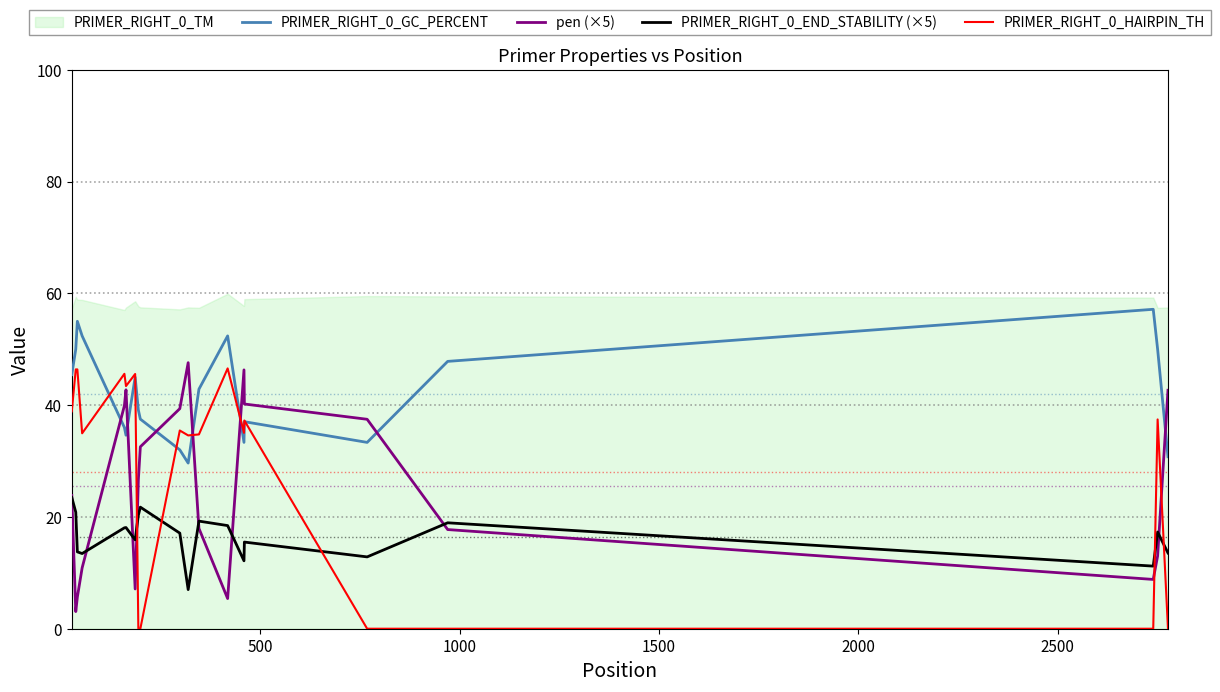

True or false: PRIMER_RIGHT_0_HAIRPIN_TH and PRIMER_RIGHT_0_END_STABILITY (×5) cross at least once.

True